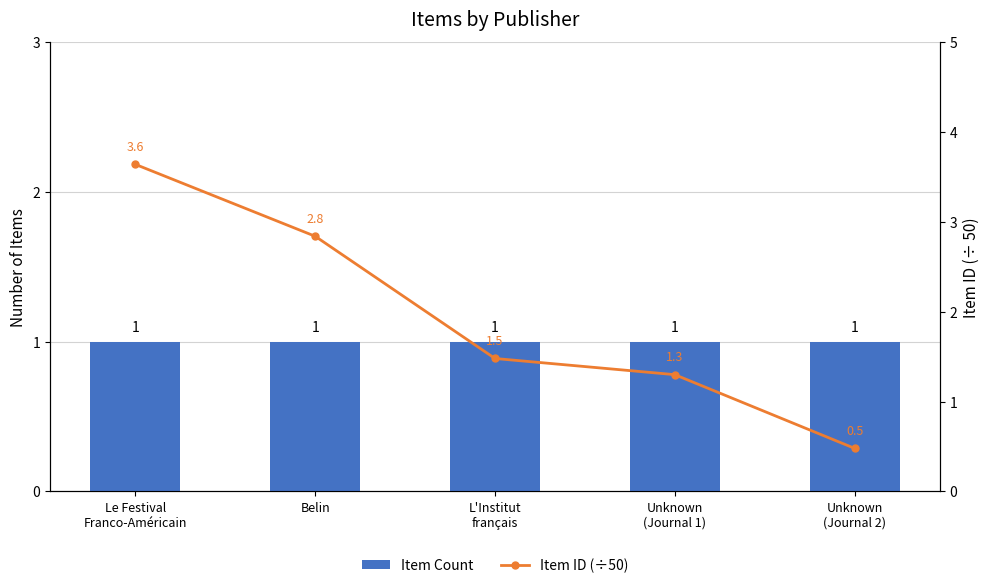

List the series in order of their peak value, lowest first.

Item Count, Item ID (÷50)